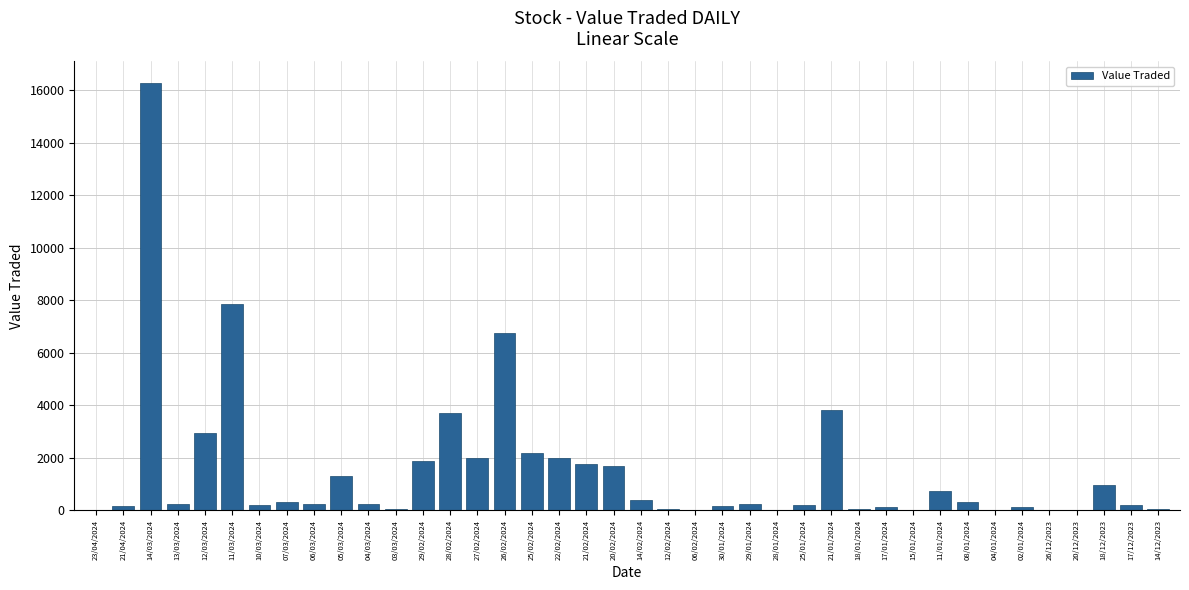

What is the sum of all values?

59506